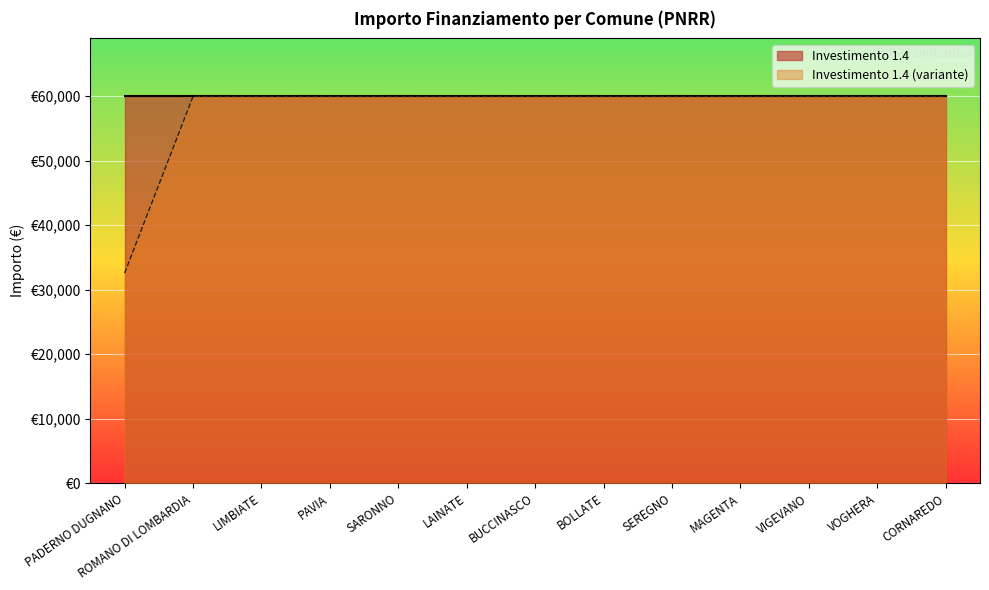

What is the average value?

57860